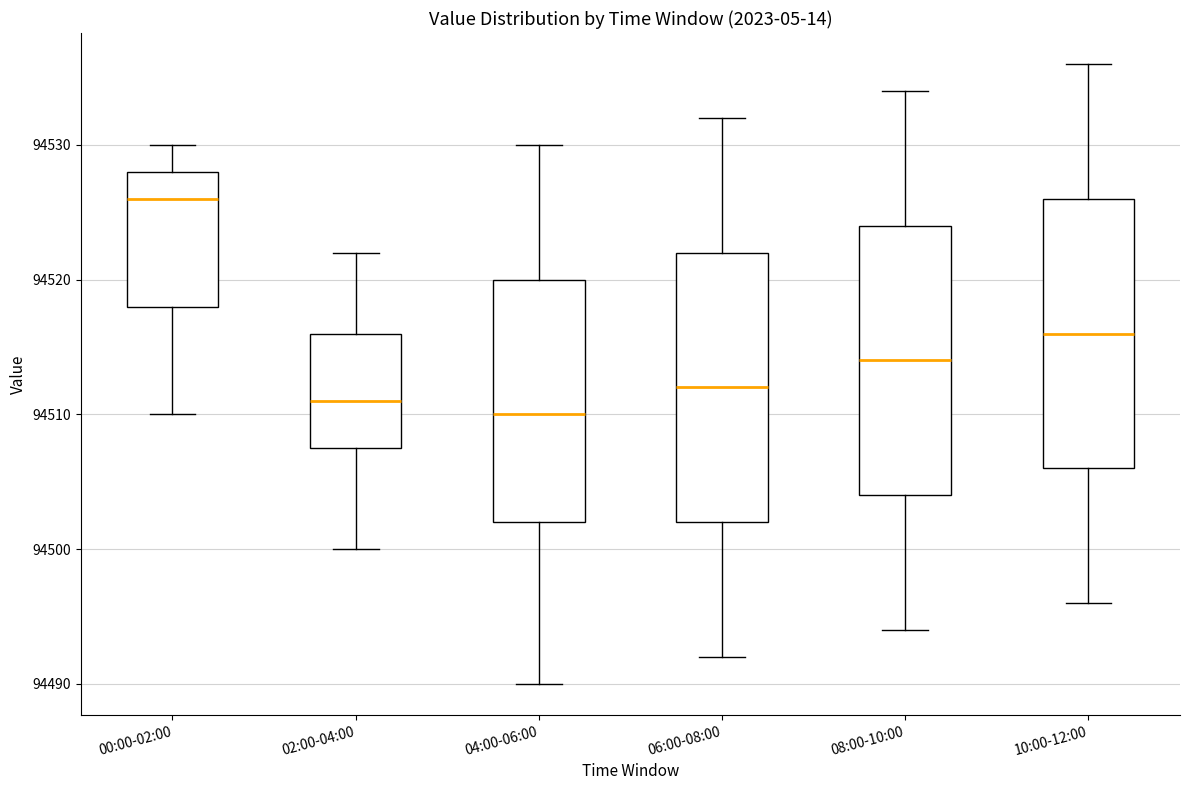

Where does the median line of the box for 06:00-08:00 sit on the y-axis? The values are not printed on the chart, so give them approximately, as read against the axis.

94512